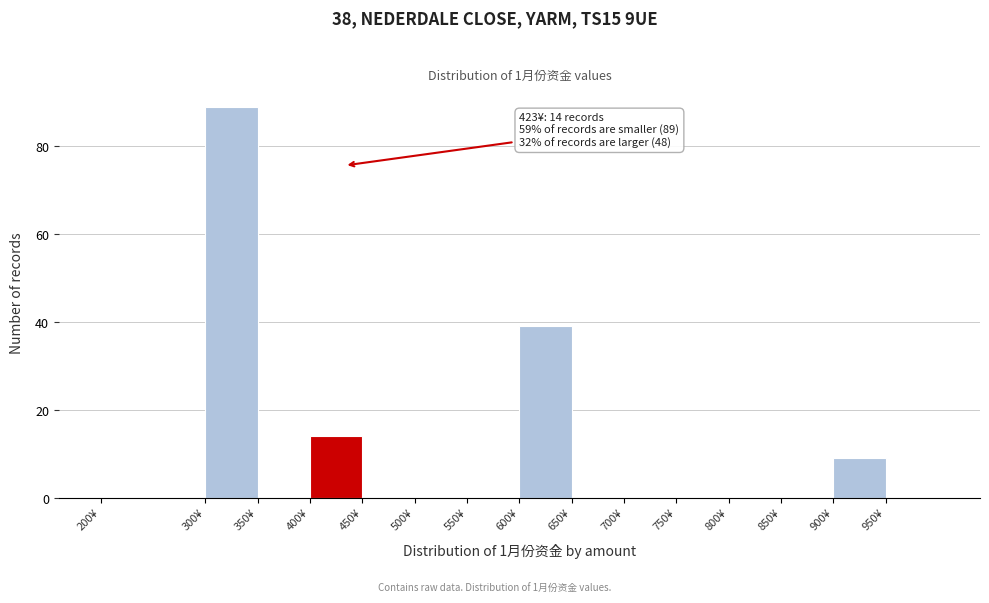

Which range on the x-axis has the tallest bar?

300 to 350